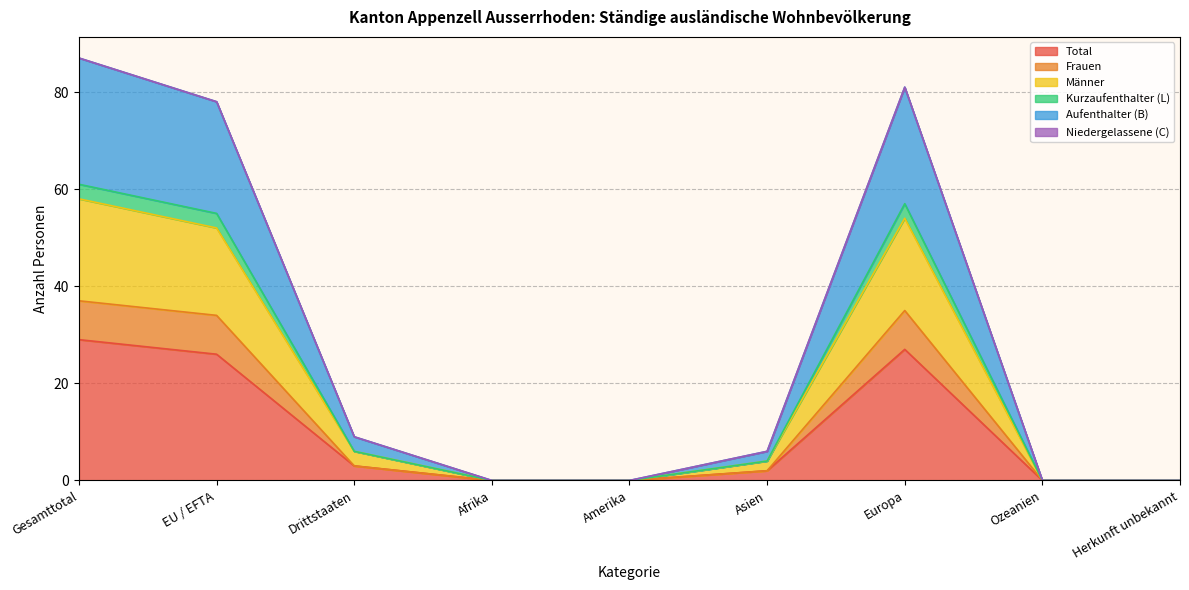

At which category is the sum across all series the highest?

Gesamttotal